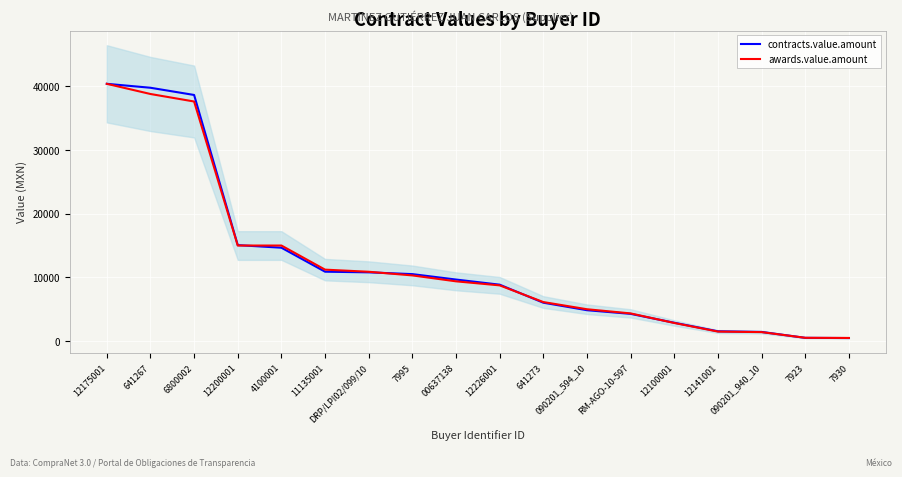

The awards.value.amount series shows 498.8 at 7930. True or false?

True